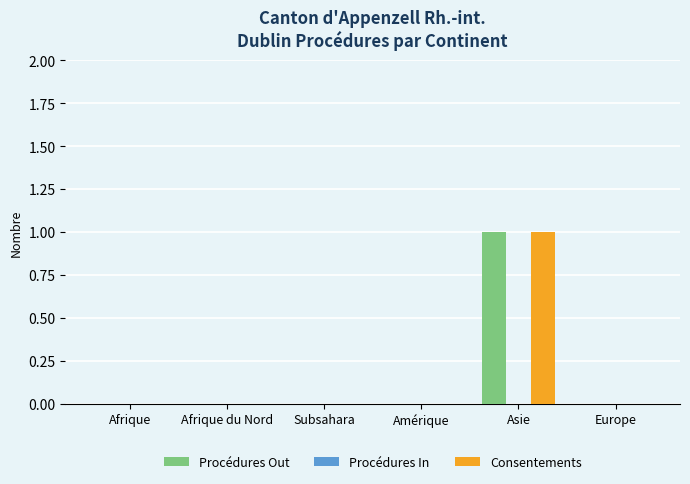

What is the greatest value displayed?

1